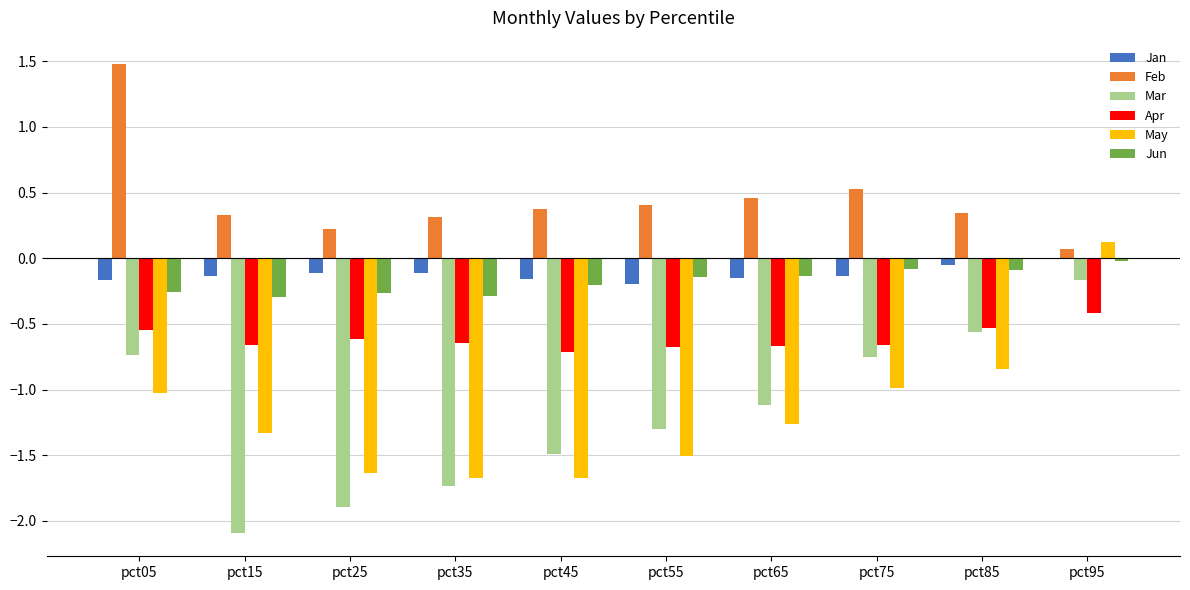

At which category does the chart reach its peak across all series?

pct05